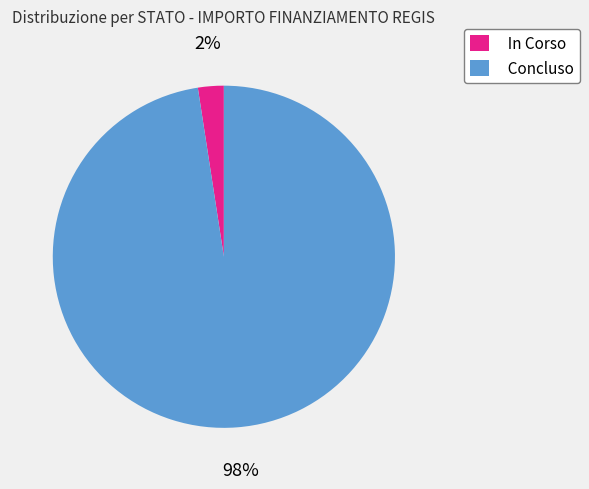

Rank the categories by value from lowest to highest.

In Corso, Concluso